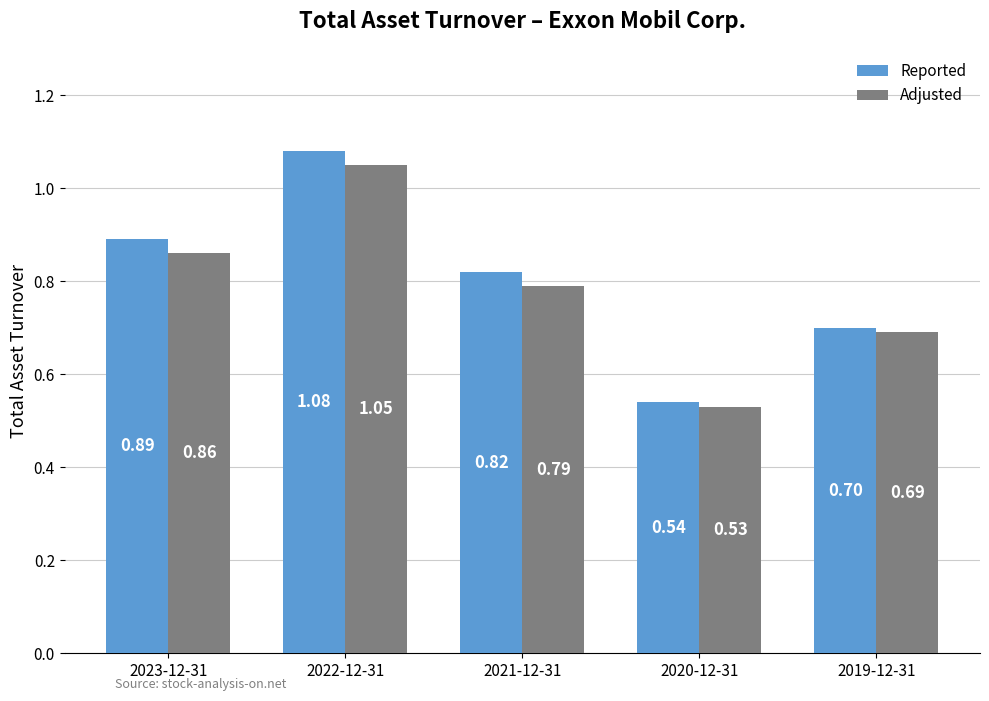

At which label is Adjusted closest to 0?

2020-12-31